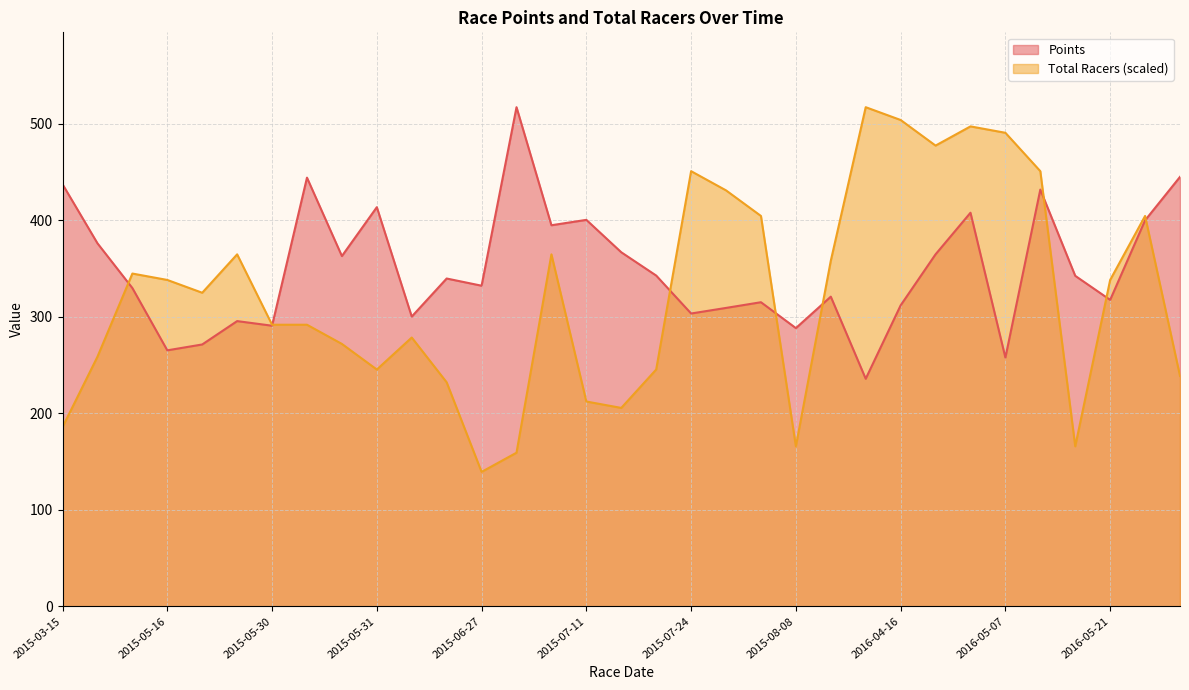

What is the label of the 21st point from the left?

2015-07-26